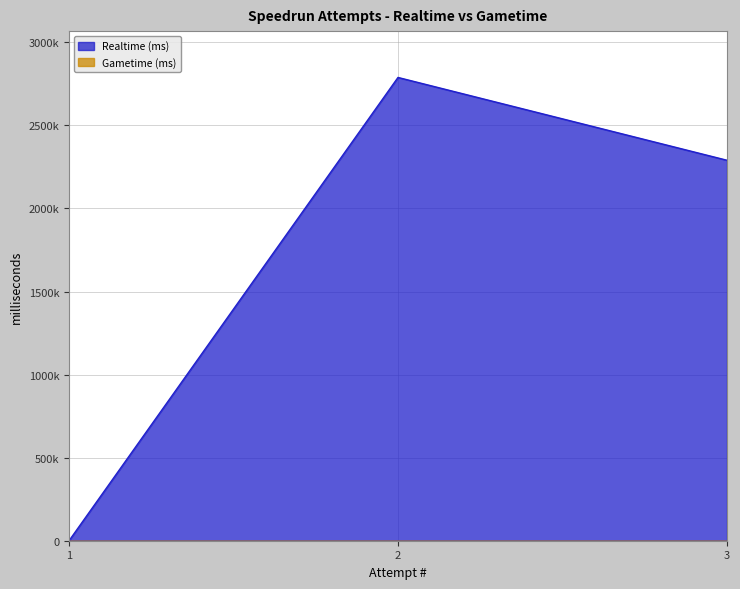

Reading right to left, what are all the values shown in this chart?

3=2290072	2=2788400	1=0